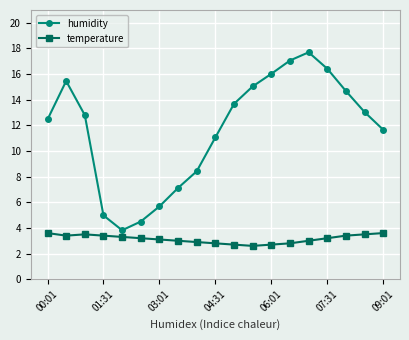

Which series has the widest spread of values?

humidity